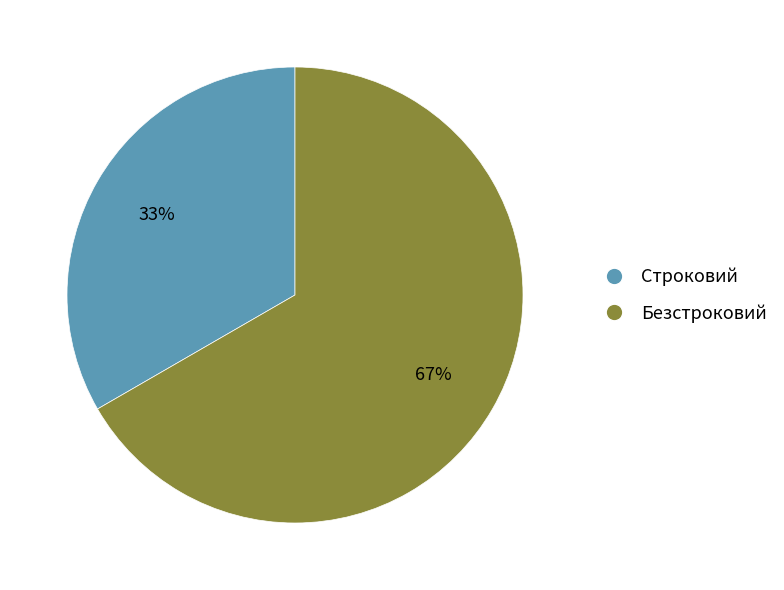

What percentage is the Безстроковий slice, to the nearest percent?

67%